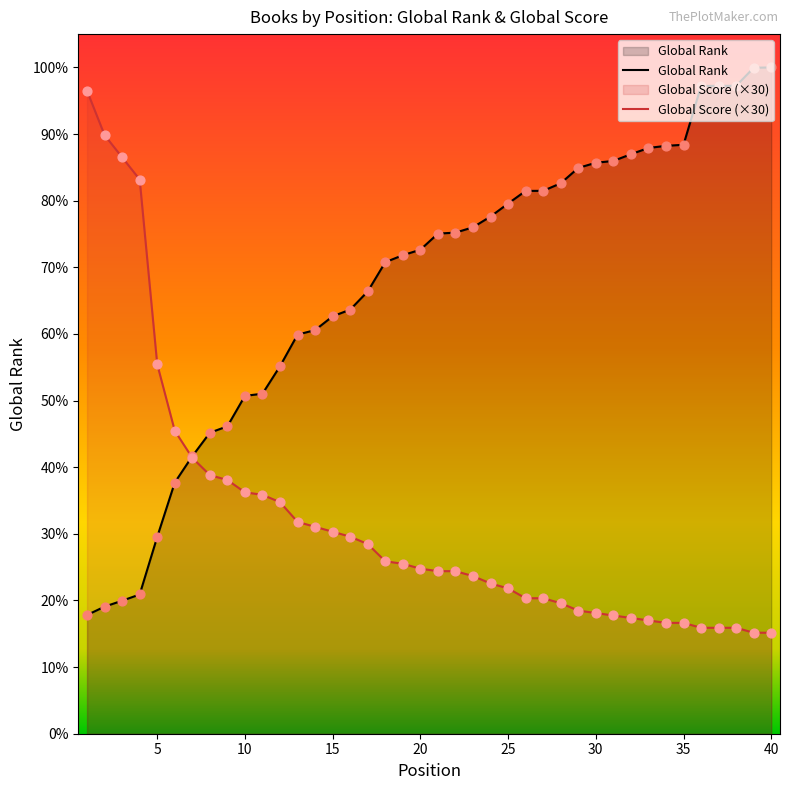

Which series has the widest spread of Y values?

Global Rank